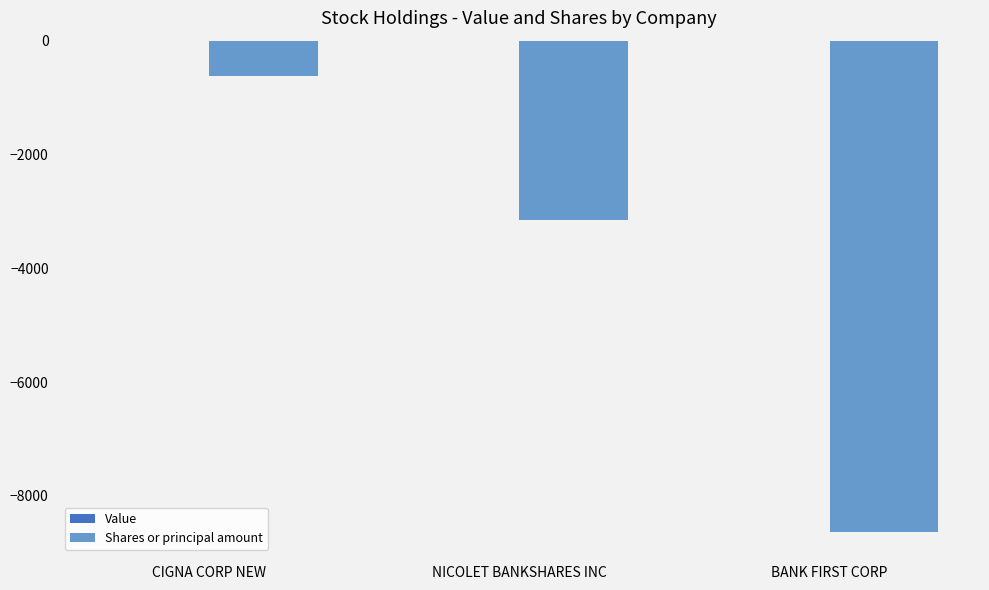

At which category does the chart reach its minimum across all series?

BANK FIRST CORP